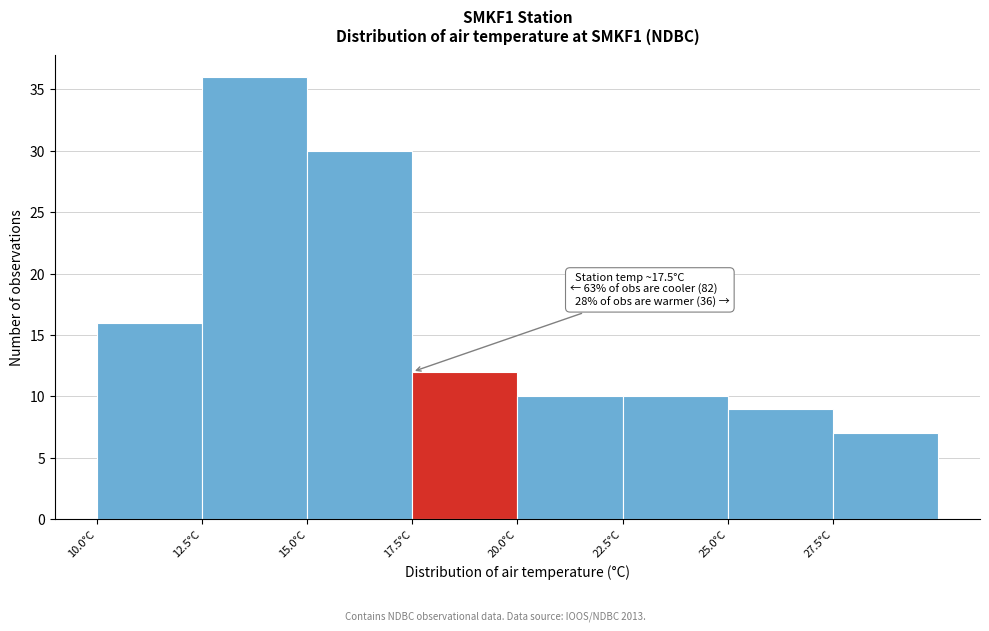

Which range on the x-axis has the tallest bar?

12.5 to 15.0